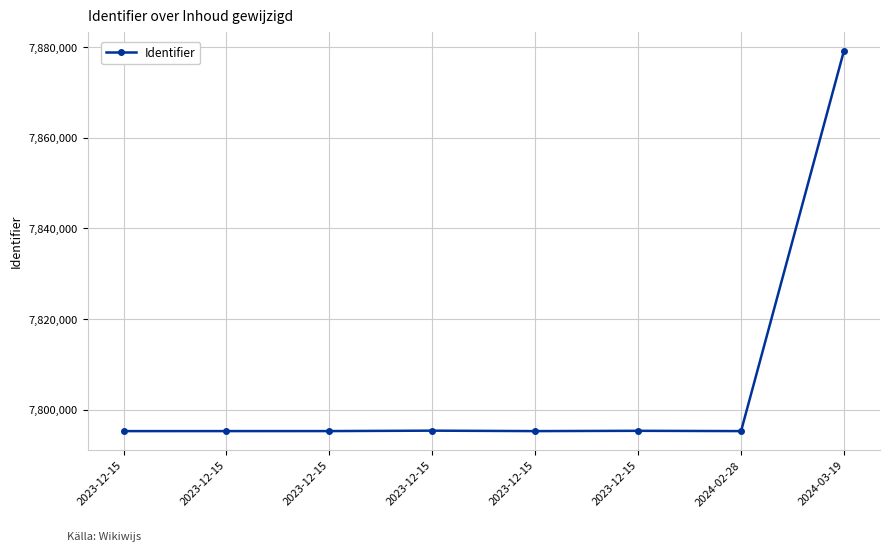

How many points are lower than both their immediate neighbors (excluding endpoints)?

2